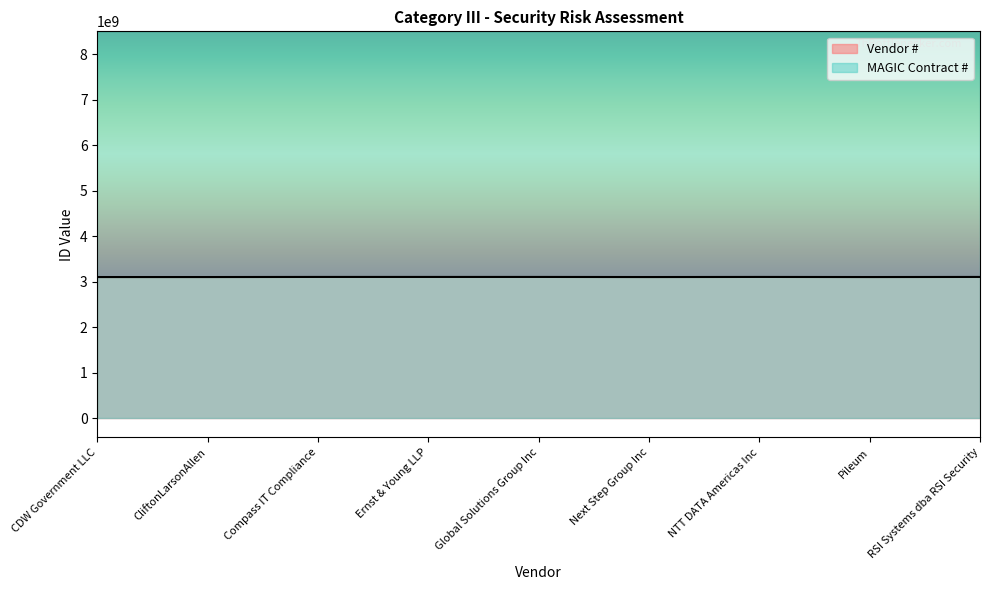

True or false: MAGIC Contract # and Vendor # intersect in this chart.

False